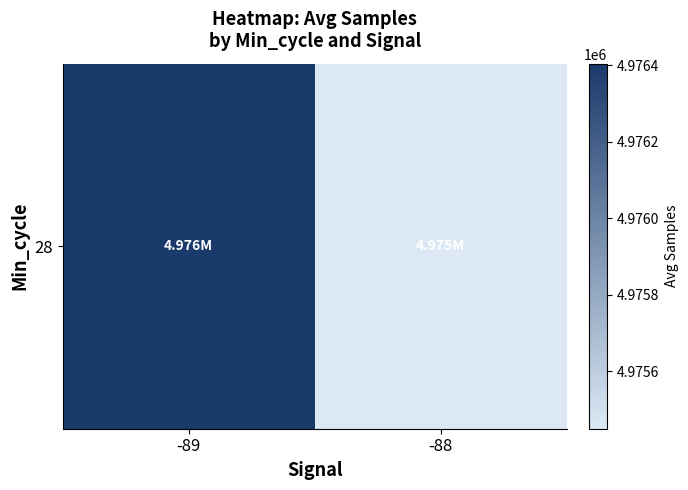

Which label corresponds to the largest value in the chart?

-89